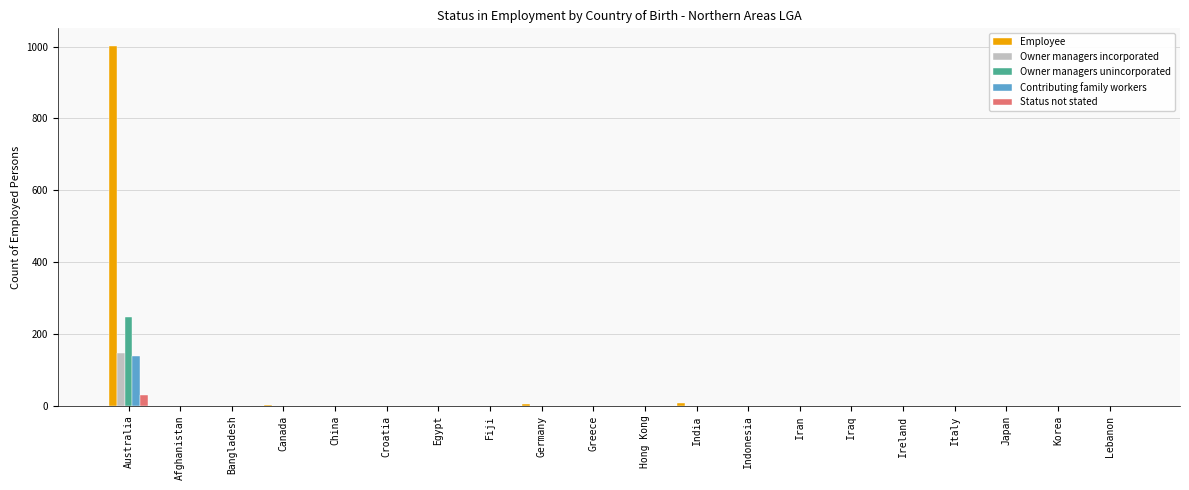

Are the bars horizontal?

No